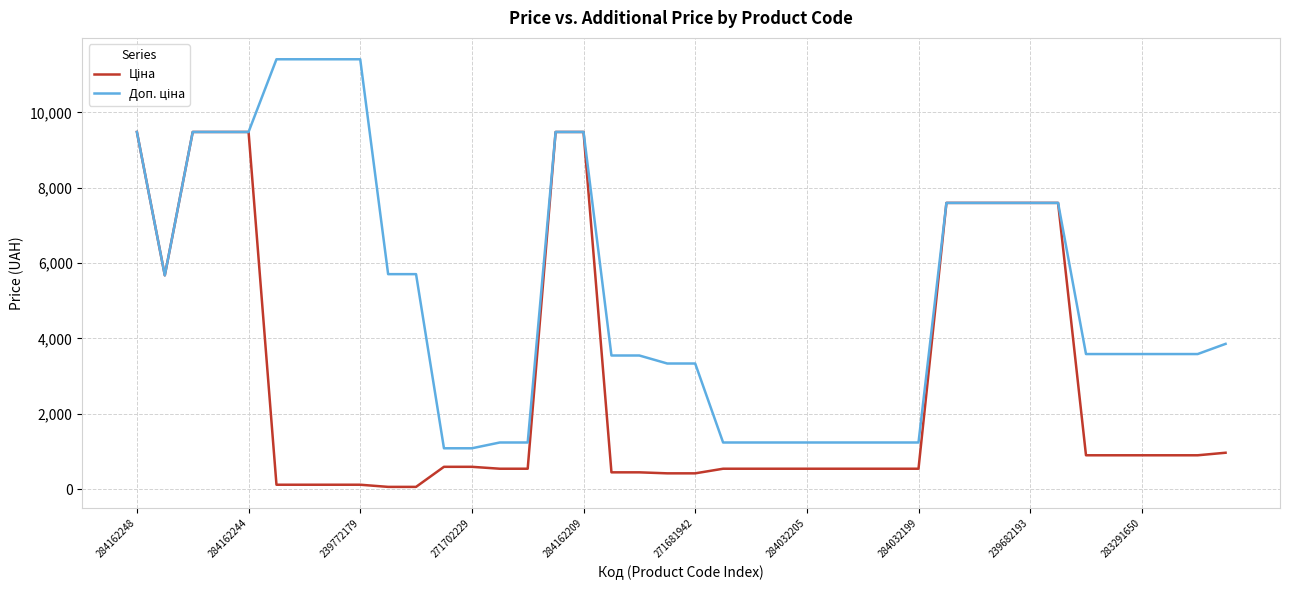

How many lines are shown in the chart?

2